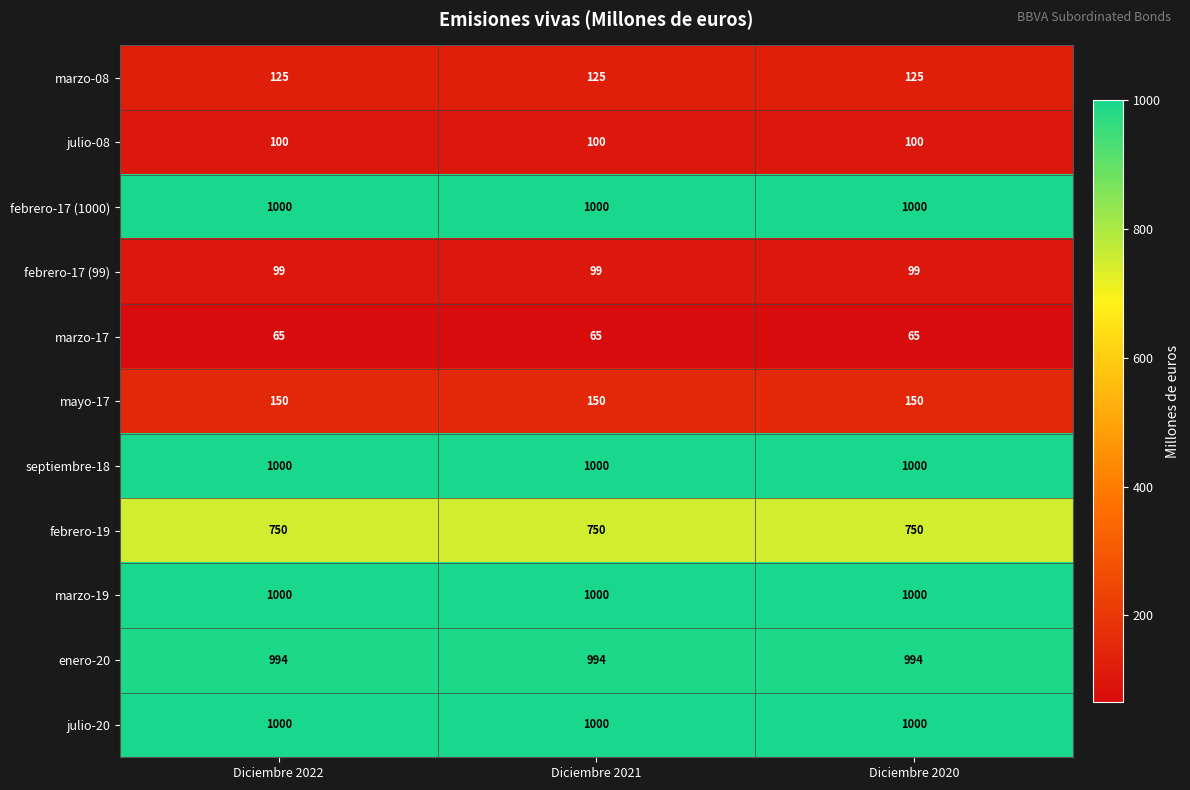

How many distinct data groups are displayed?

11